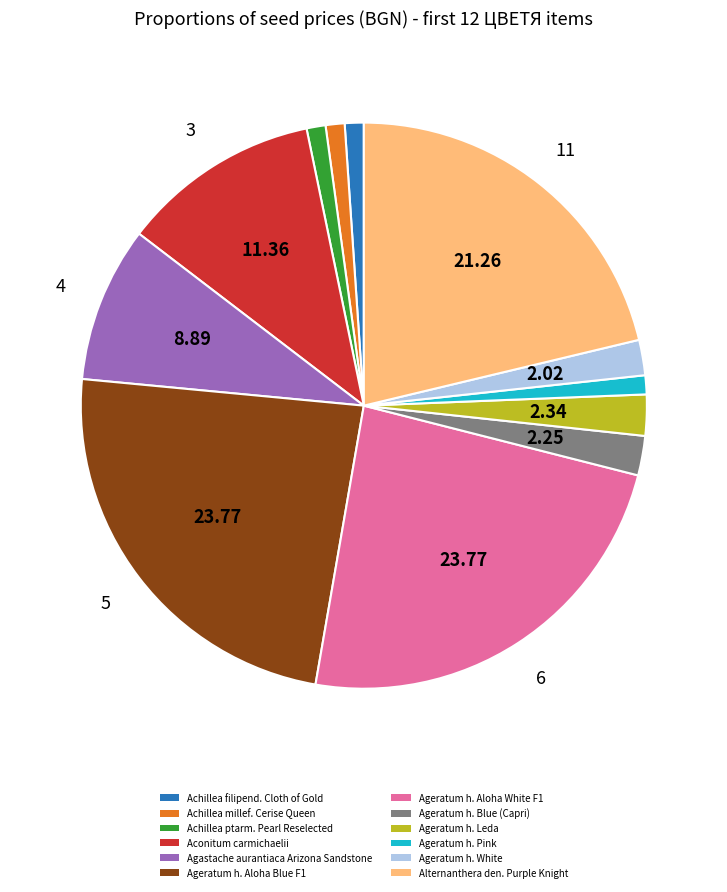

Is Ageratum h. White the majority of the pie?

No